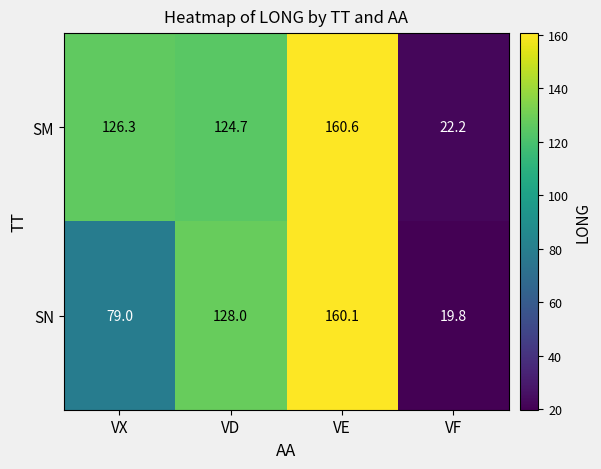

What is the sum of the SM values at VE and VX?

286.9